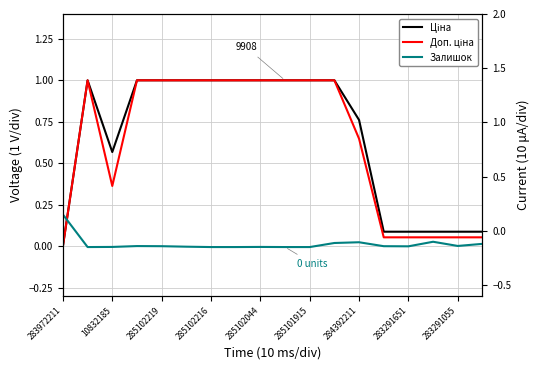

The value of Ціна at 285102216 is 1.5. True or false?

False